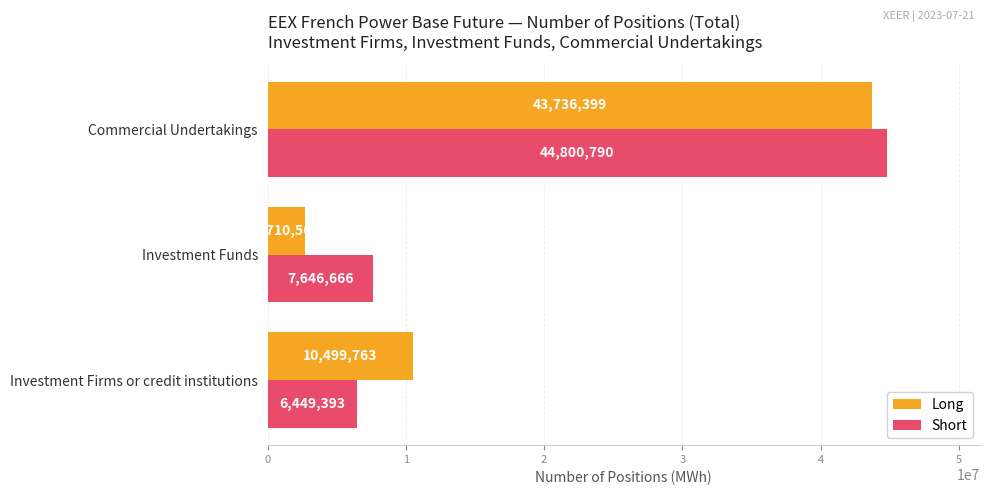

What is the difference between the highest and lowest values at Investment Funds?

4936100